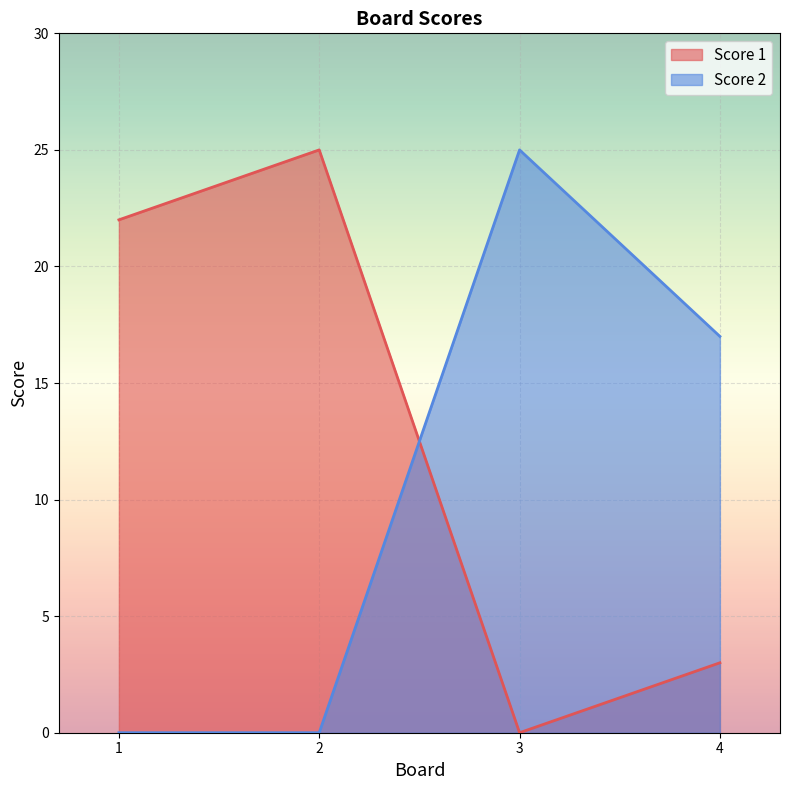

At 1, list the series in order from smallest to largest.

Score 2, Score 1